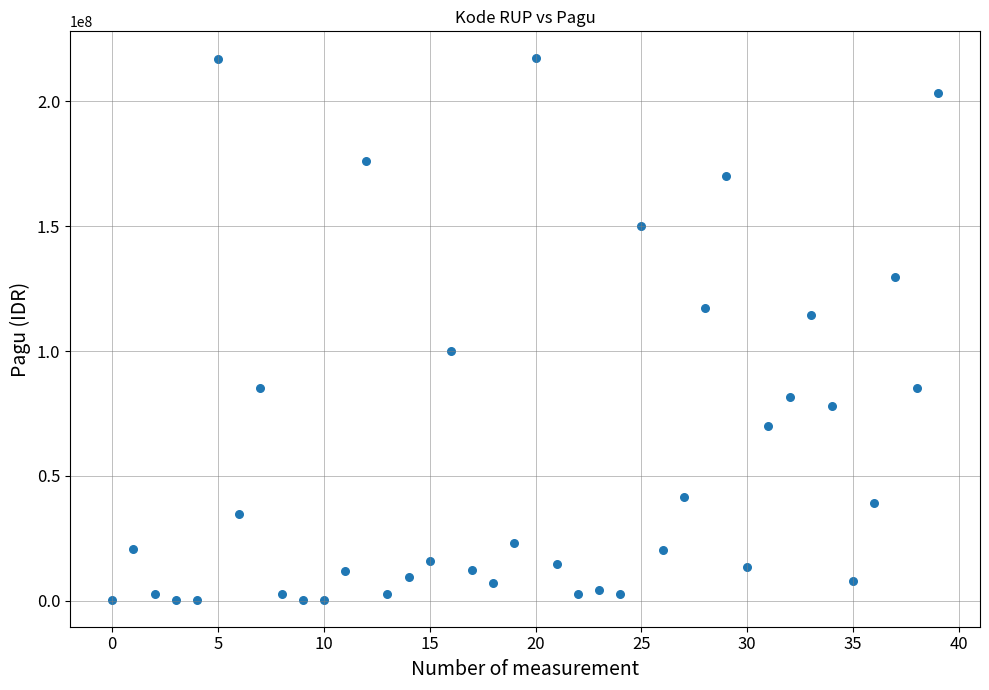

What Y value in the scatter plot is closest to 108830000?

114296000